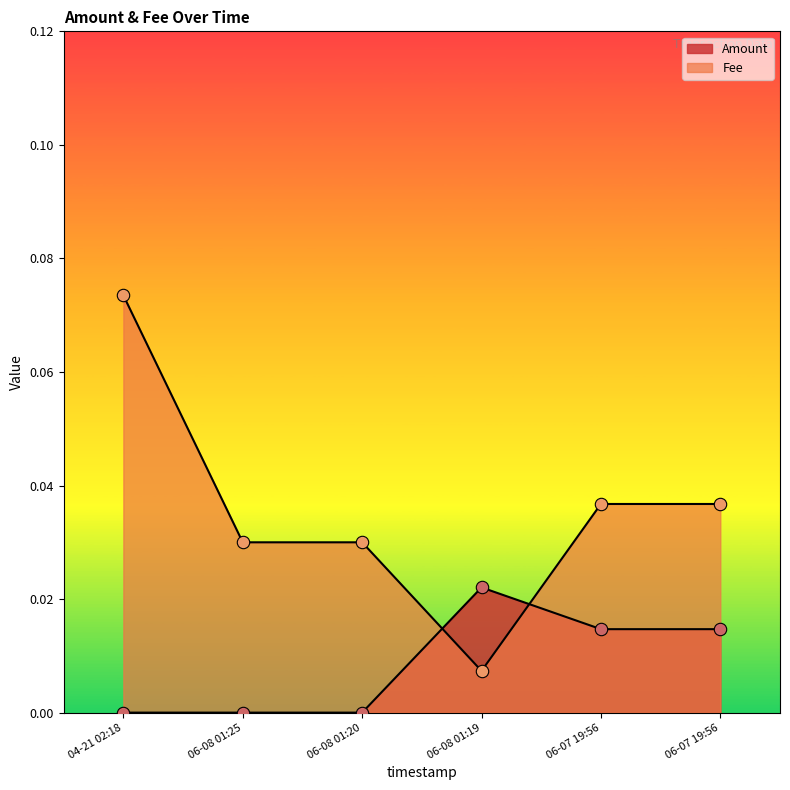

At which category is the sum across all series the highest?

04-21 02:18